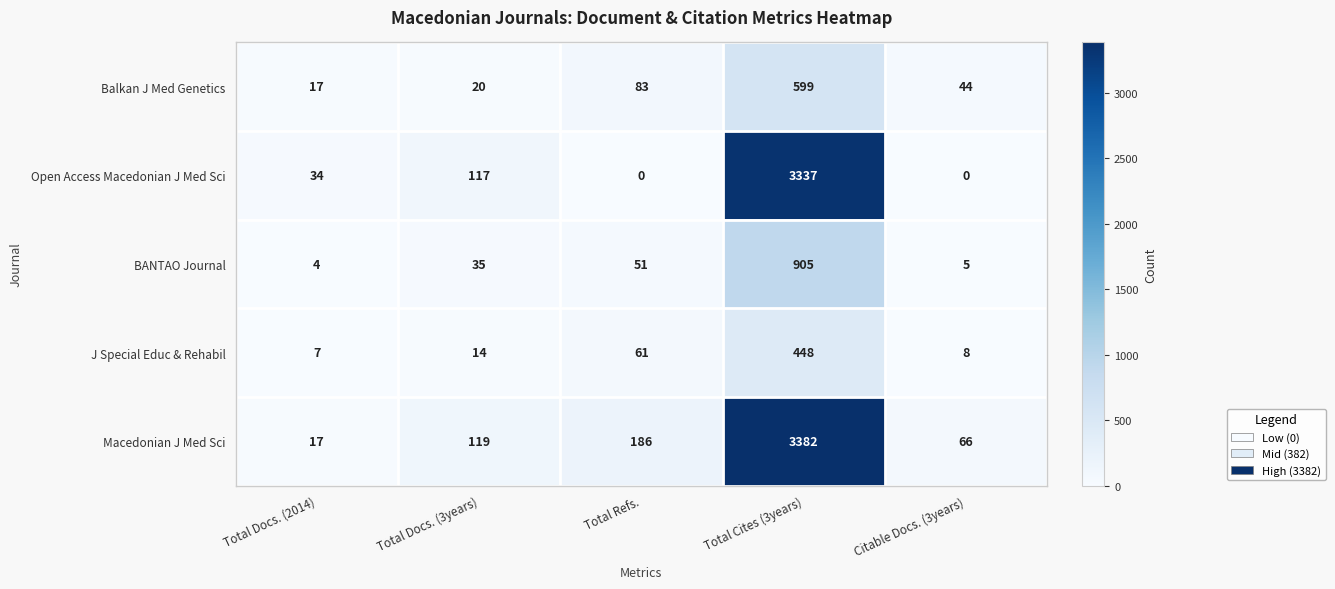

Reading left to right, what are all the values shown in this chart?

Balkan J Med Genetics: Total Docs. (2014)=17	Total Docs. (3years)=20	Total Refs.=83	Total Cites (3years)=599	Citable Docs. (3years)=44
Open Access Macedonian J Med Sci: Total Docs. (2014)=34	Total Docs. (3years)=117	Total Refs.=0	Total Cites (3years)=3337	Citable Docs. (3years)=0
BANTAO Journal: Total Docs. (2014)=4	Total Docs. (3years)=35	Total Refs.=51	Total Cites (3years)=905	Citable Docs. (3years)=5
J Special Educ & Rehabil: Total Docs. (2014)=7	Total Docs. (3years)=14	Total Refs.=61	Total Cites (3years)=448	Citable Docs. (3years)=8
Macedonian J Med Sci: Total Docs. (2014)=17	Total Docs. (3years)=119	Total Refs.=186	Total Cites (3years)=3382	Citable Docs. (3years)=66